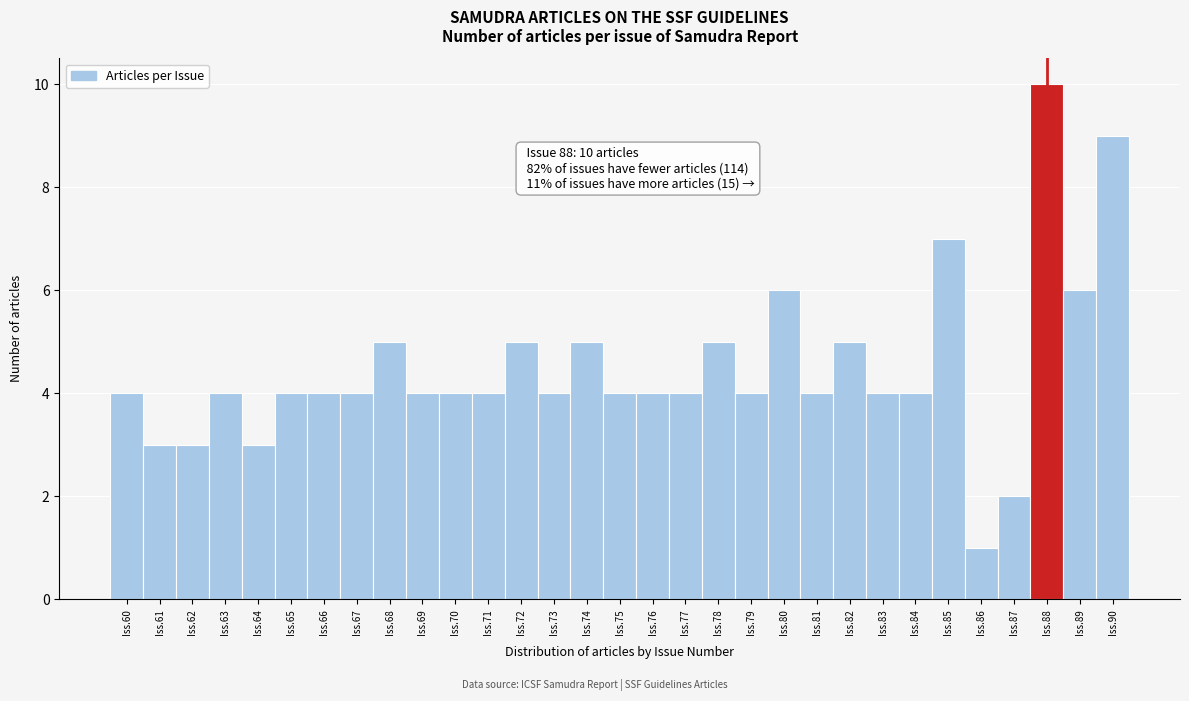

Read the value at Iss.83.

4